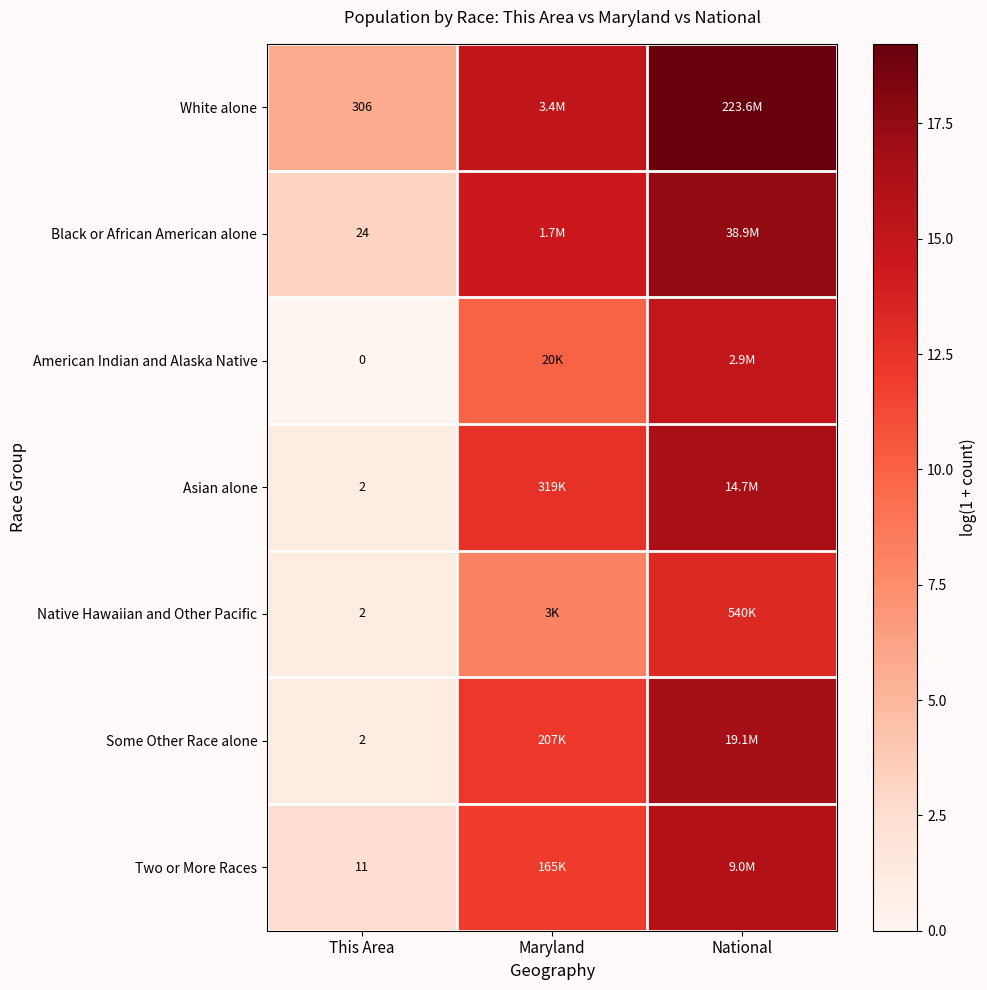

At which category is the sum across all series the highest?

National